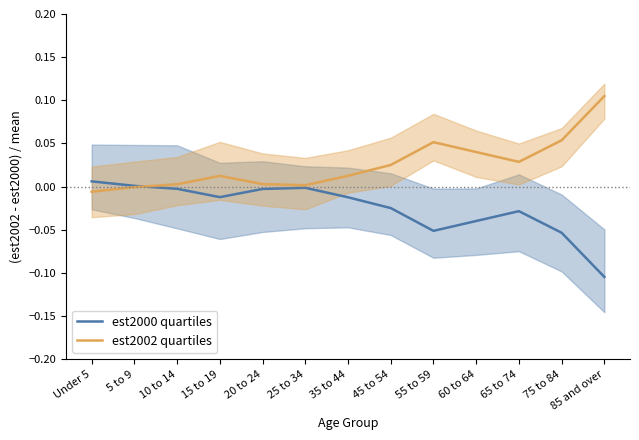

At how many categories does at least one series exceed 0?

13